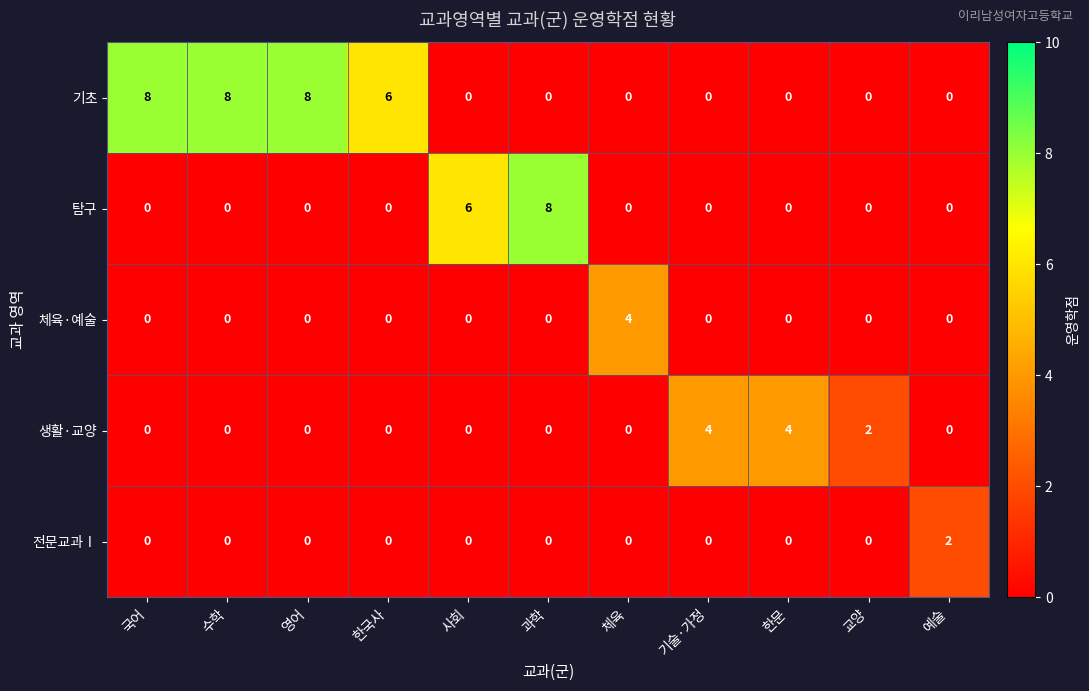

Which series has the largest total across all categories?

기초